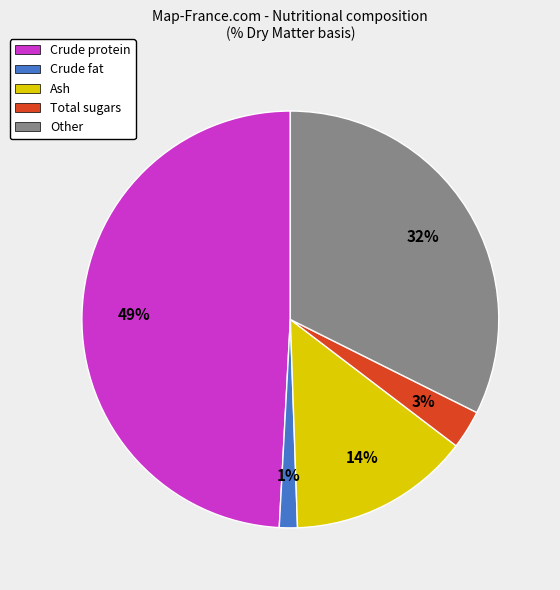

True or false: Ash accounts for 1% of the total.

False